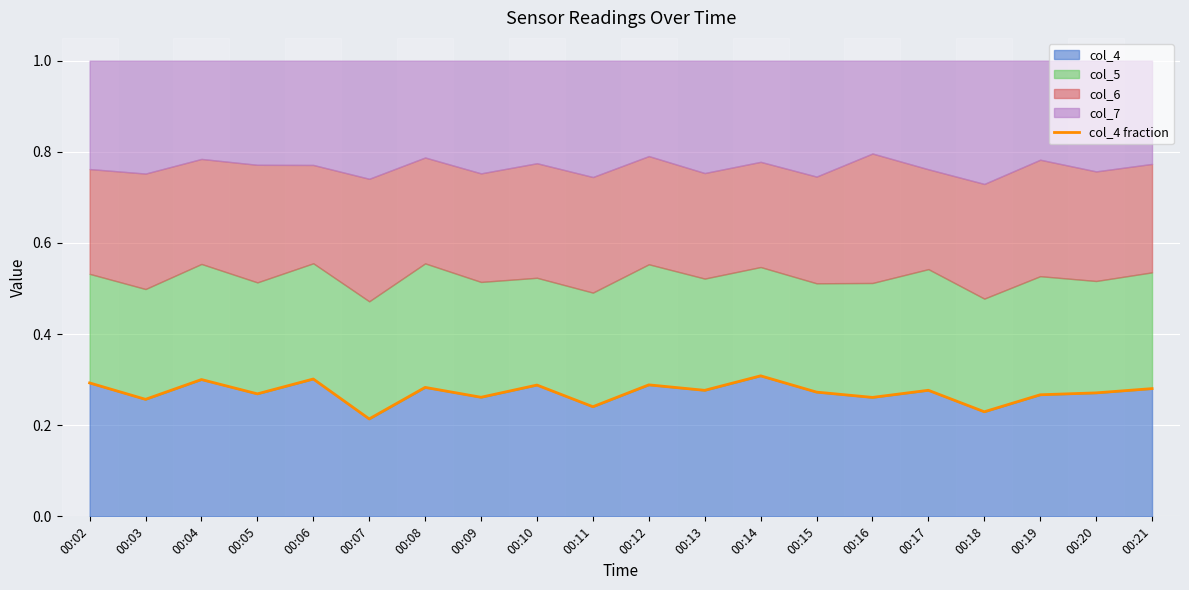

What is the greatest value displayed?

0.3